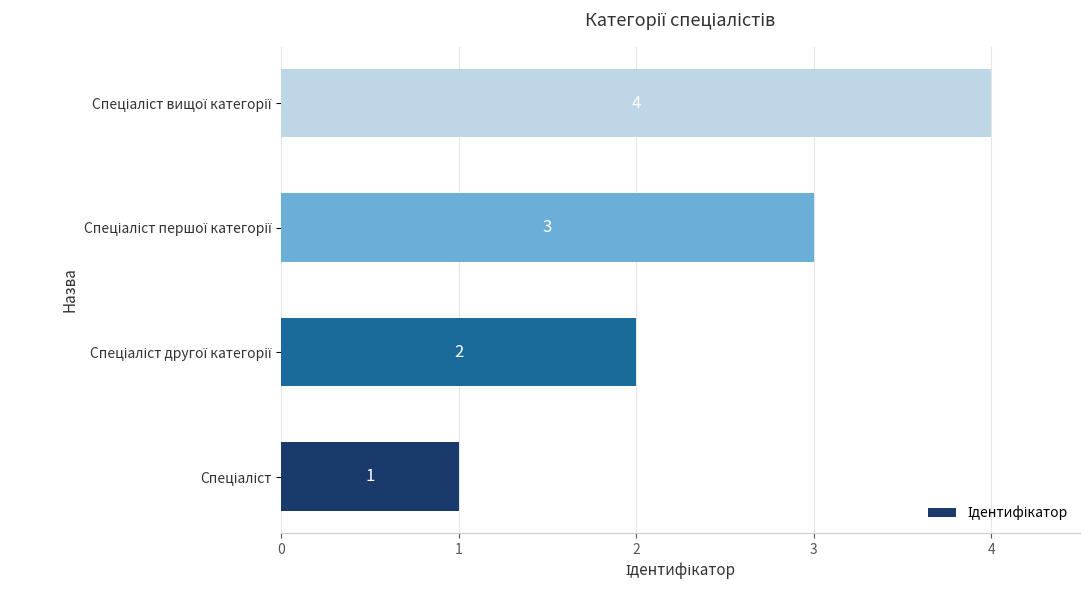

Are the bars grouped side by side (vs. stacked)?

No